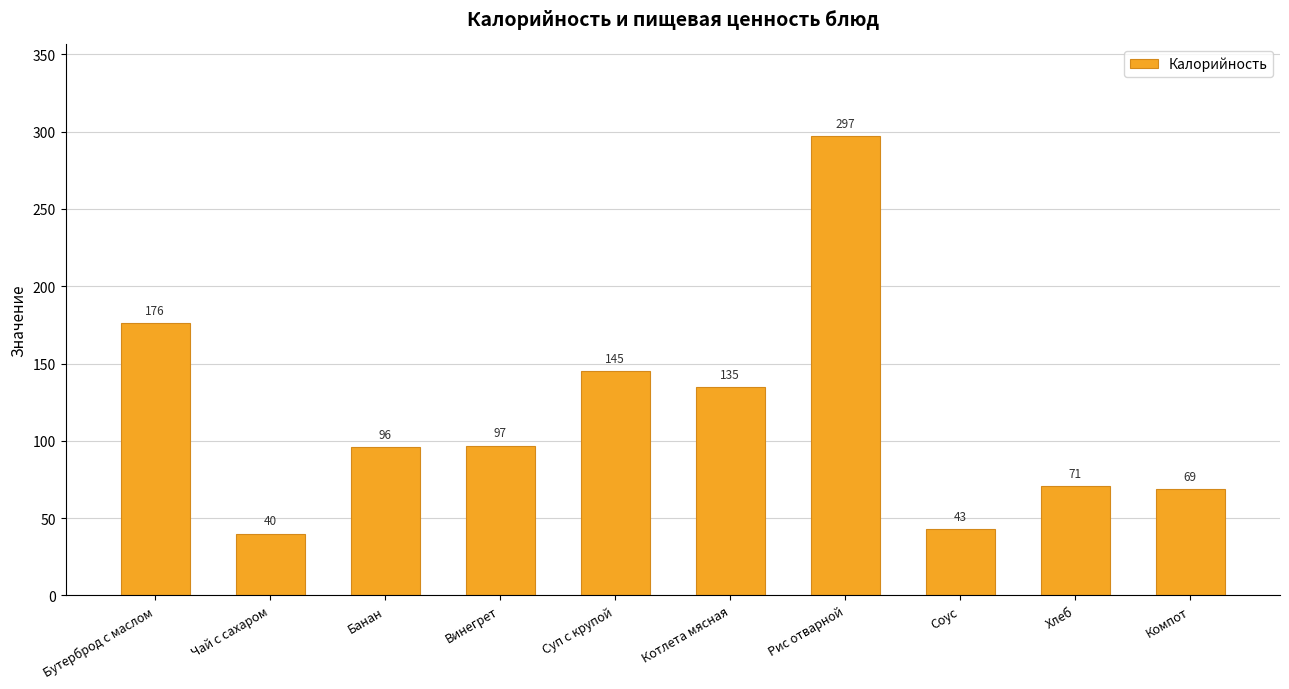

Reading right to left, extract all data points from this chart.

Компот=69	Хлеб=71	Соус=43	Рис отварной=297	Котлета мясная=135	Суп с крупой=145	Винегрет=97	Банан=96	Чай с сахаром=40	Бутерброд с маслом=176